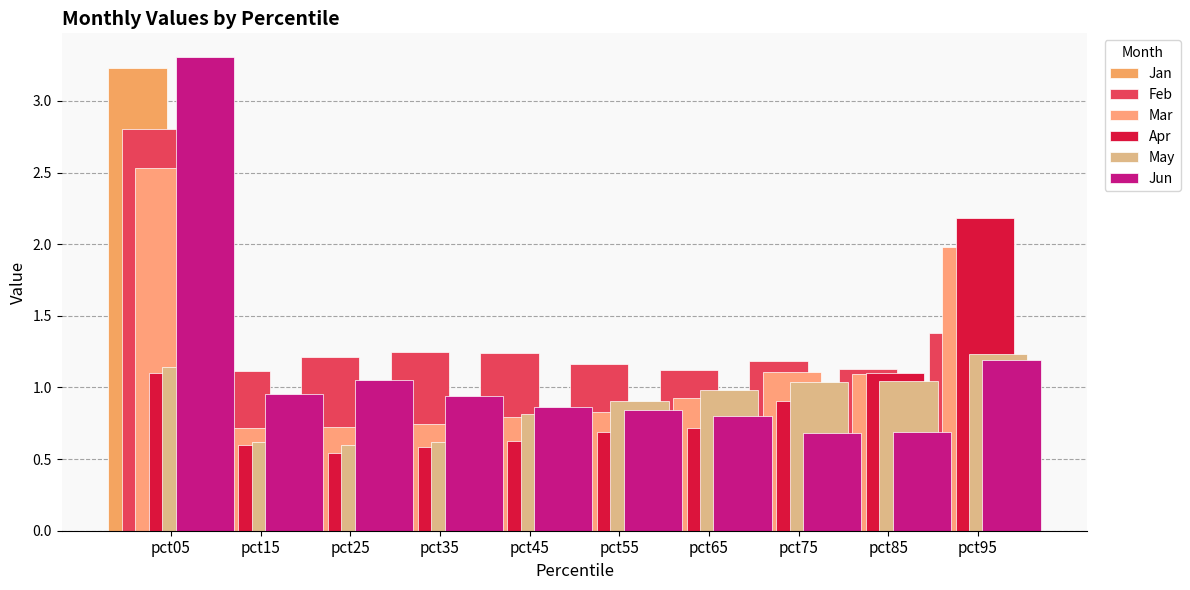

At which label is Apr closest to 1?

pct75